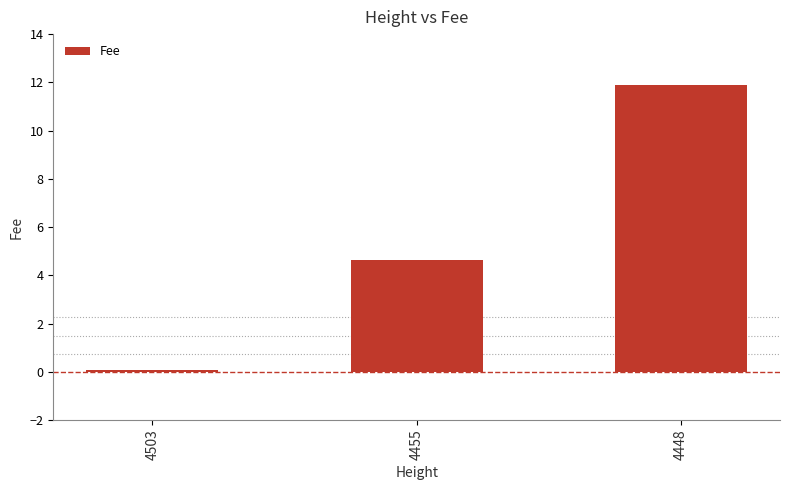

What is the value of the 2nd bar from the left?

4.6